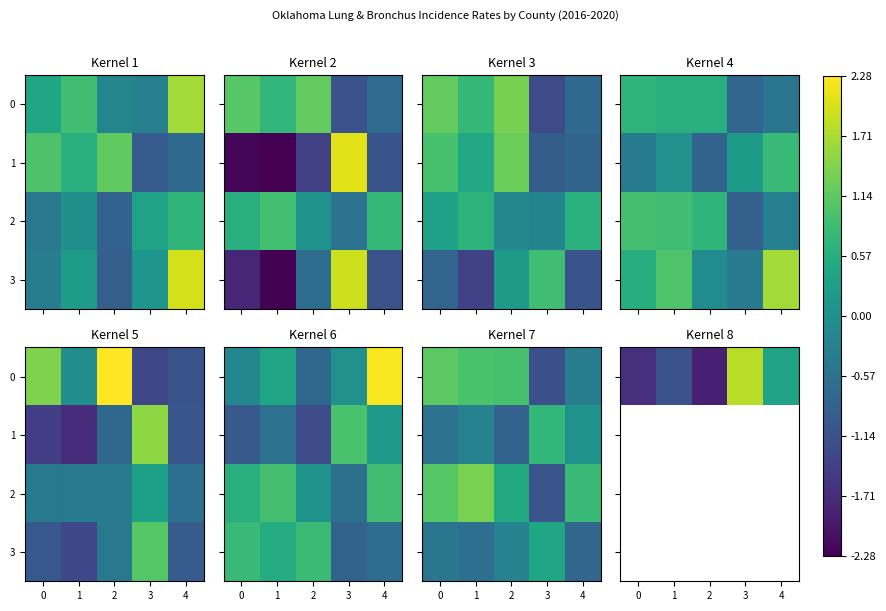

What is the smallest value displayed?

-1.9